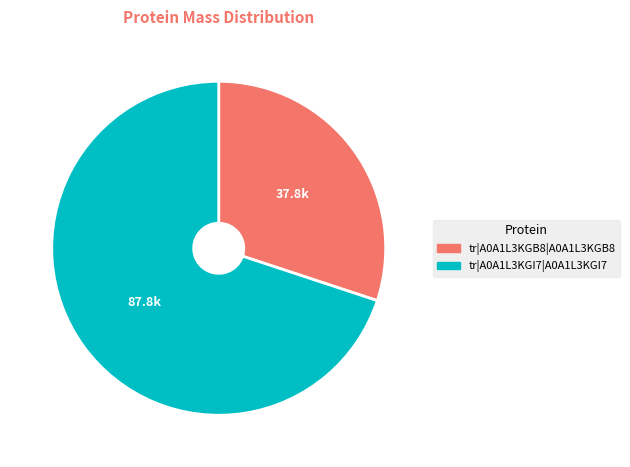

Does any single category account for the majority?

Yes